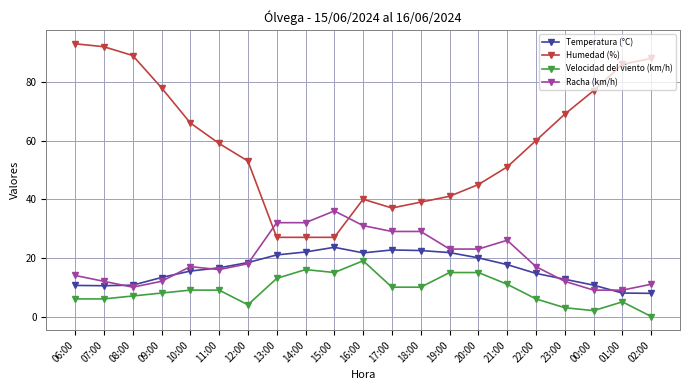

What is the value of the Humedad (%) point at the 11th from the left?

40.0